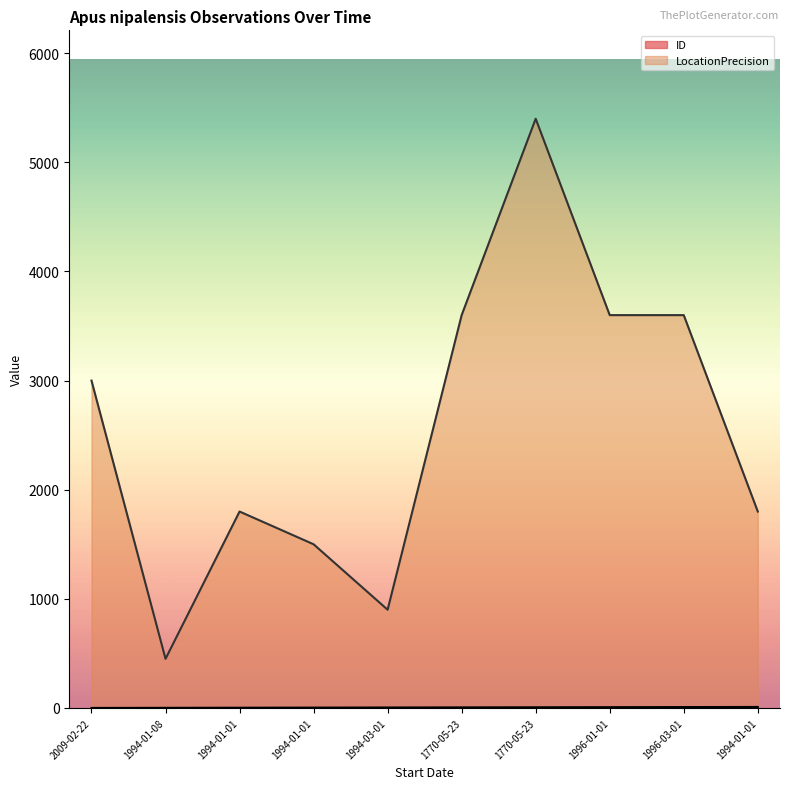

At which category does the chart reach its minimum across all series?

2009-02-22